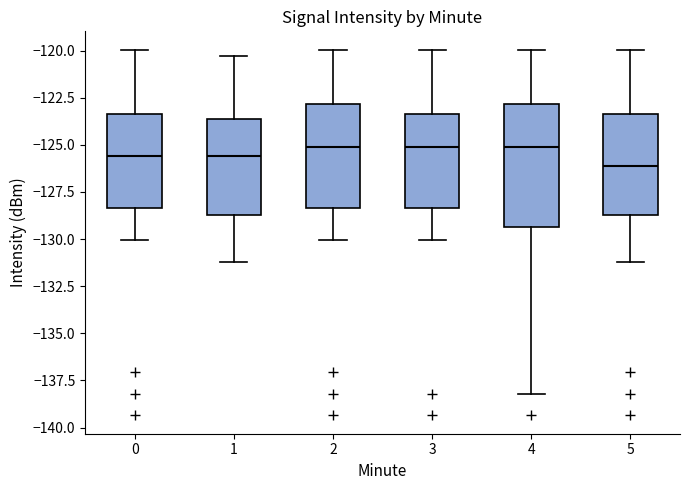

Reading left to right, transcribe this box plot: for each box, give where its median line is, the range the box spans, and where its two whiskers end, as read against the y-axis. The values are not printed on the chart, so give them approximately, as read against the axis.

0: median -125.5, box -128.5 to -123.5, whiskers -130.0 to -120.0
1: median -125.5, box -128.5 to -123.5, whiskers -131.0 to -120.5
2: median -125.0, box -128.5 to -123.0, whiskers -130.0 to -120.0
3: median -125.0, box -128.5 to -123.5, whiskers -130.0 to -120.0
4: median -125.0, box -129.5 to -123.0, whiskers -138.0 to -120.0
5: median -126.0, box -128.5 to -123.5, whiskers -131.0 to -120.0